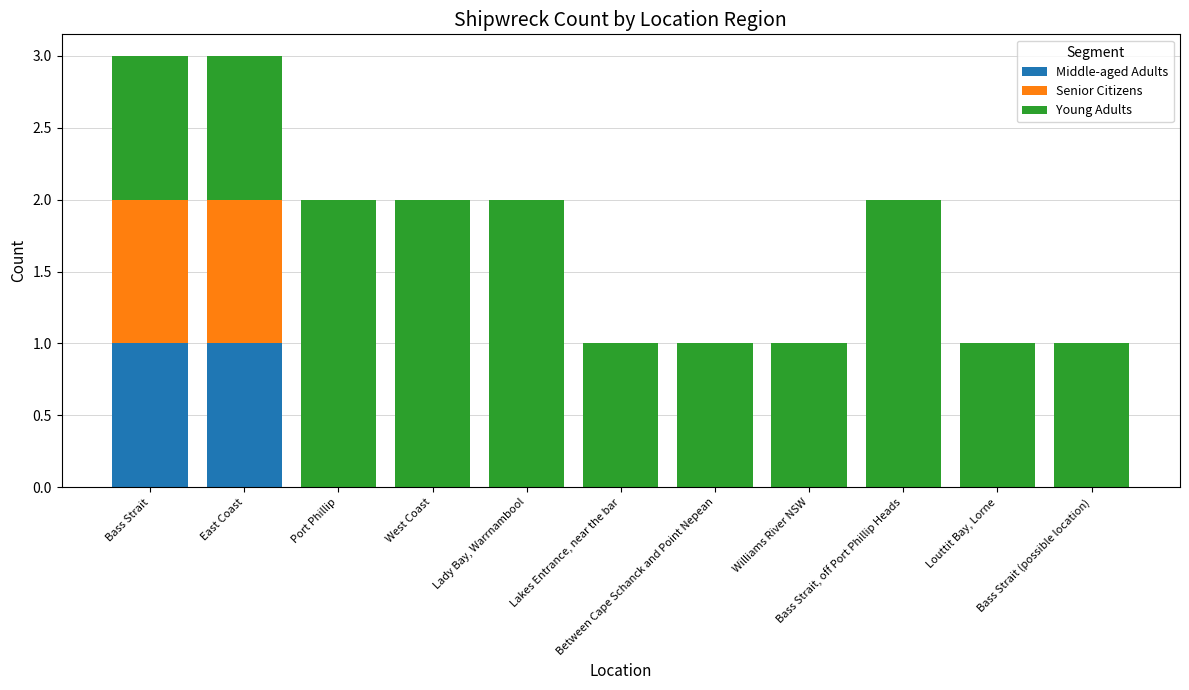

Count the number of categories in the chart.

11